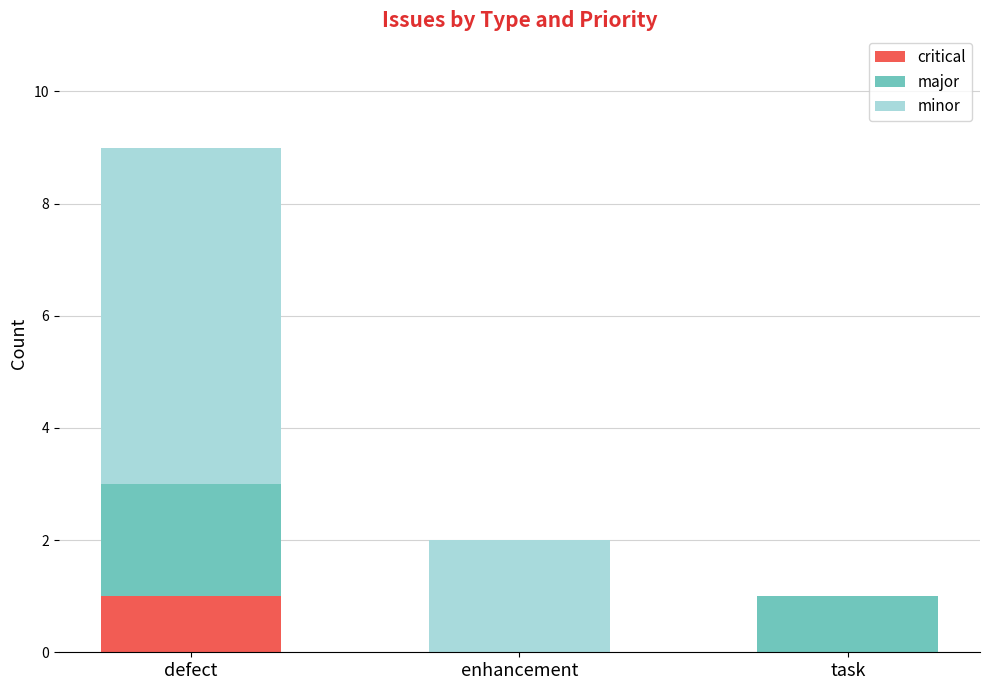

At which category is the sum across all series the highest?

defect